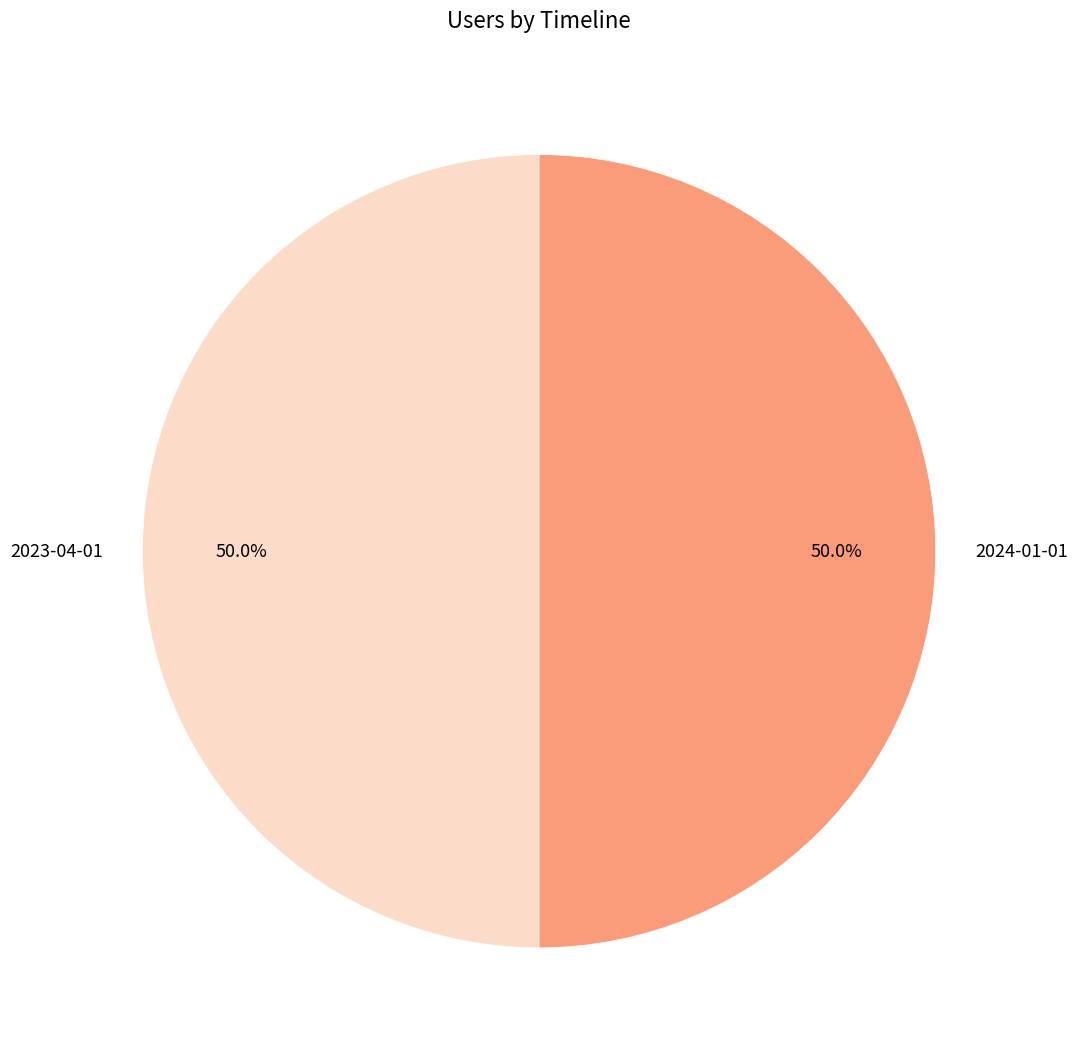

Approximately how many times larger is the value at 2023-04-01 compared to 2024-01-01?

1.0